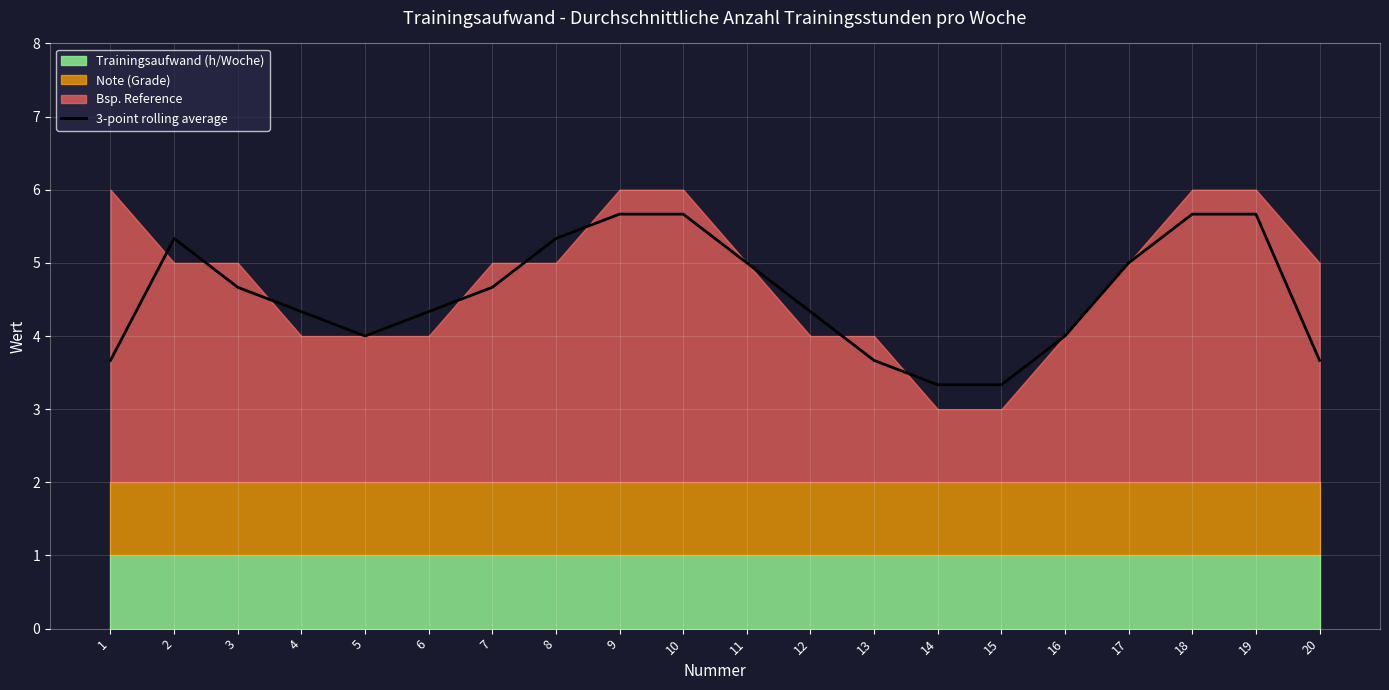

Rank the categories by value from highest to lowest.

9, 10, 18, 19, 2, 8, 11, 17, 3, 7, 4, 6, 12, 5, 16, 1, 13, 20, 14, 15